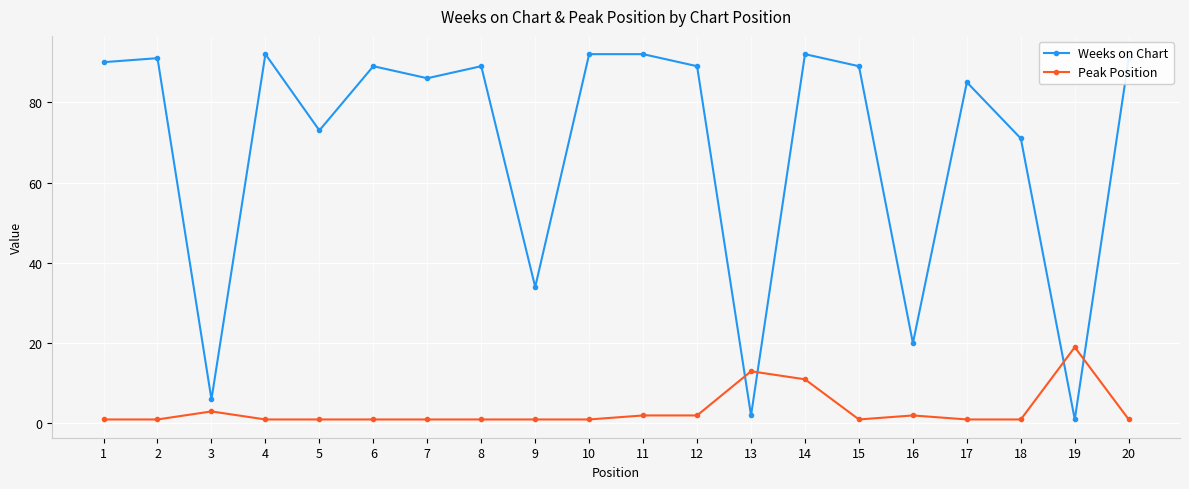

What are all the series names shown in the legend?

Weeks on Chart, Peak Position